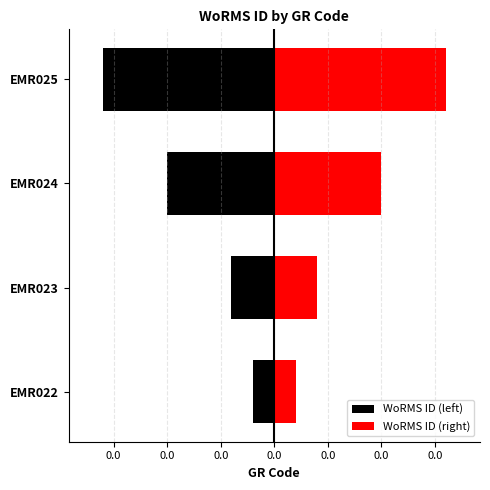

How many bars are there in each group?

2